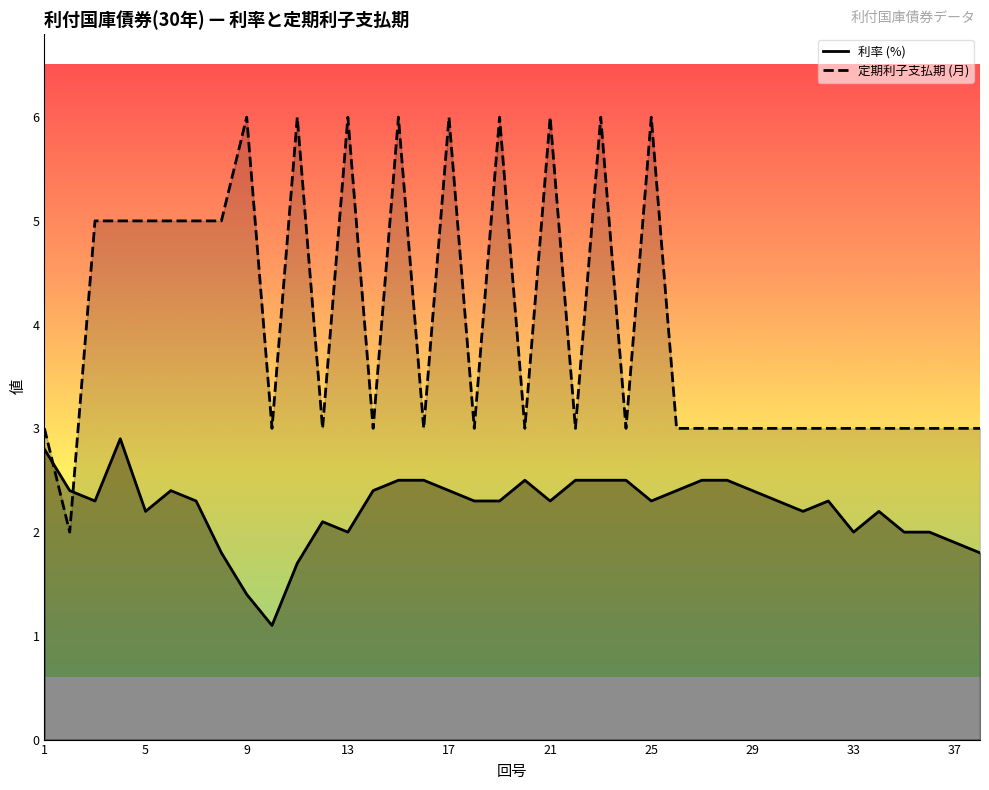

Which series has the largest range (max minus min)?

定期利子支払期 (月)